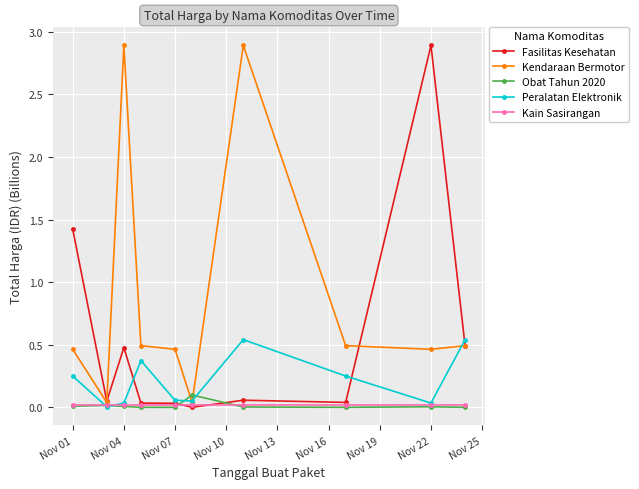

True or false: Peralatan Elektronik has more than 0 points higher than both neighbors.

True